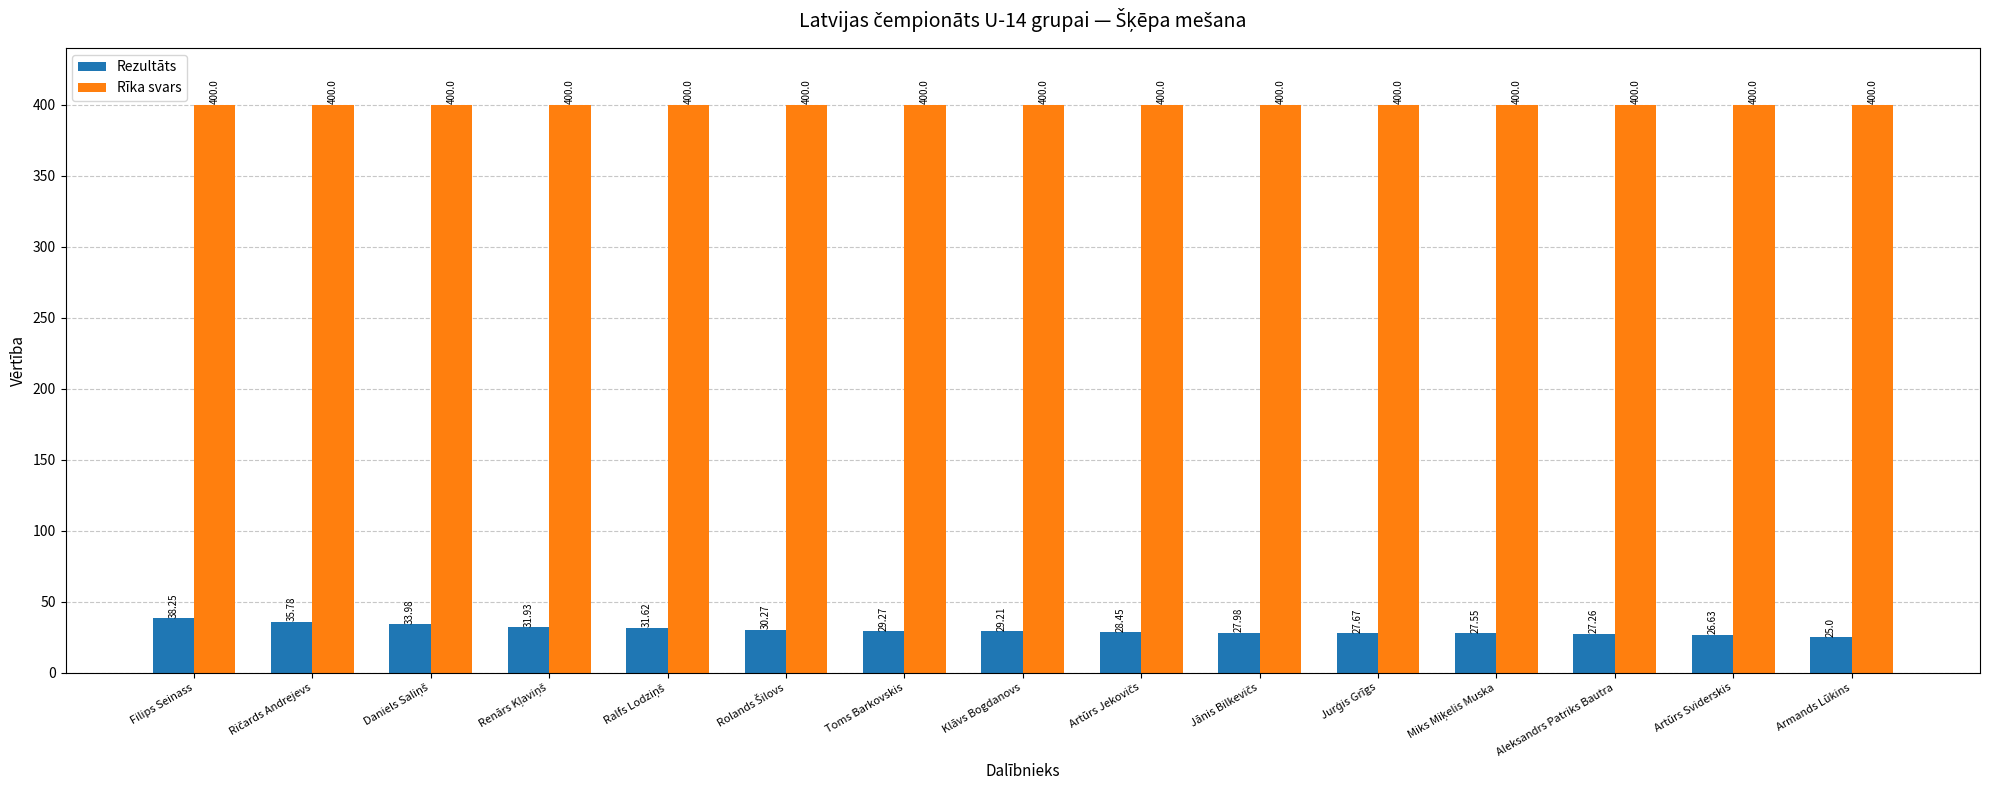

How many categories are shown in the chart?

15